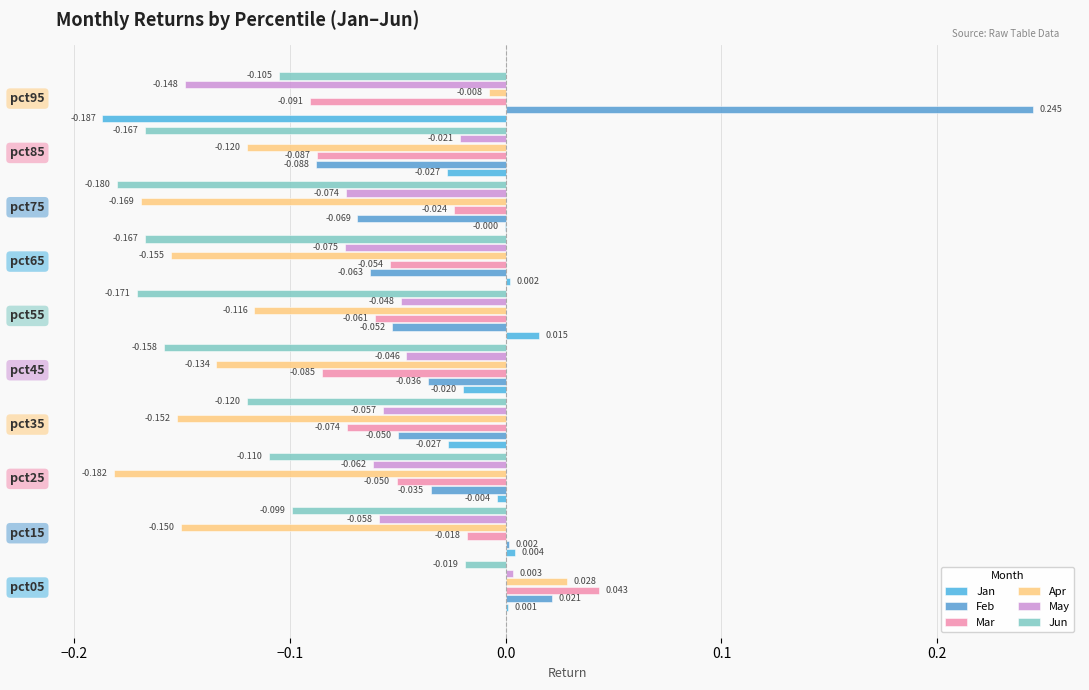

At which label does Feb reach its peak?

pct95